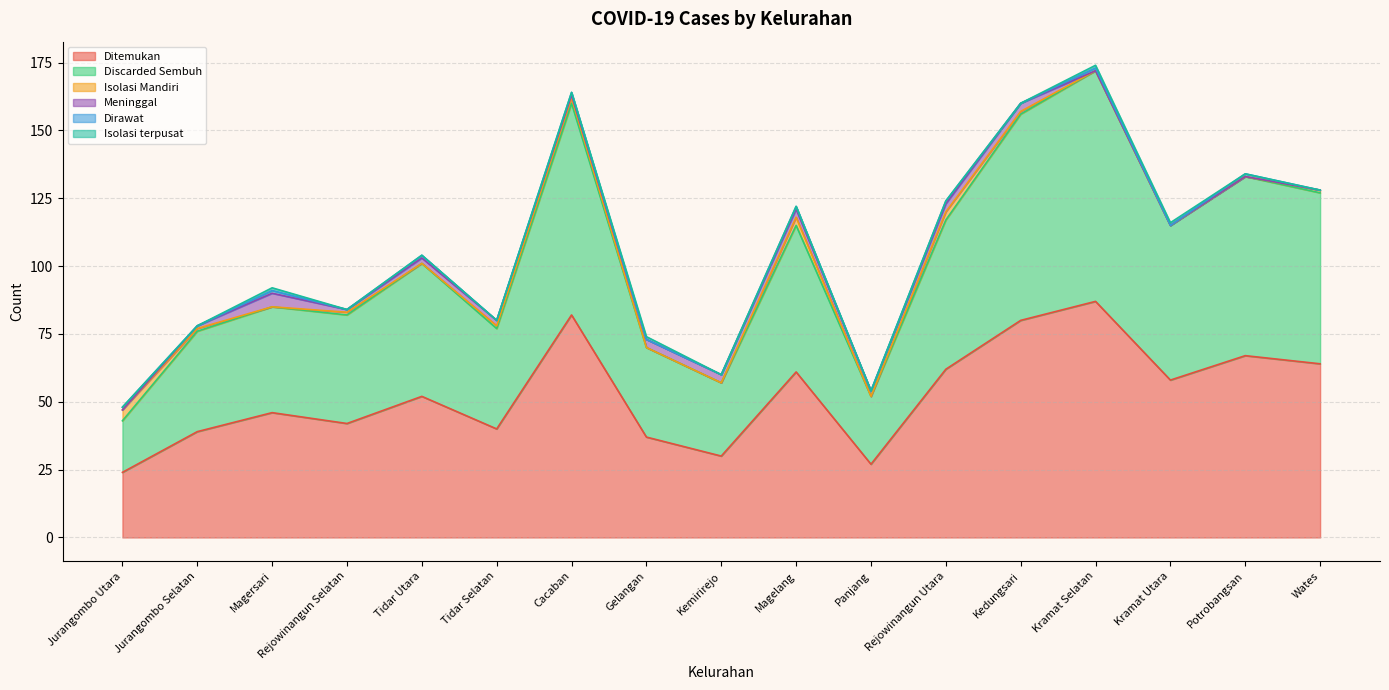

Is it true that Dirawat equals 1 at Jurangombo Utara?

True